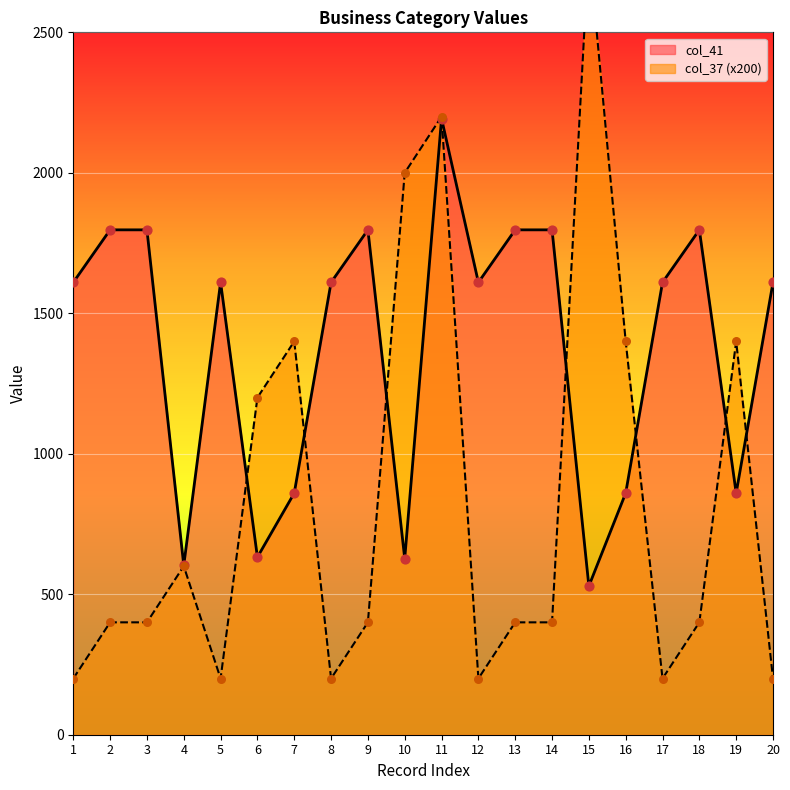

Which series contains the lowest Y value?

col_37